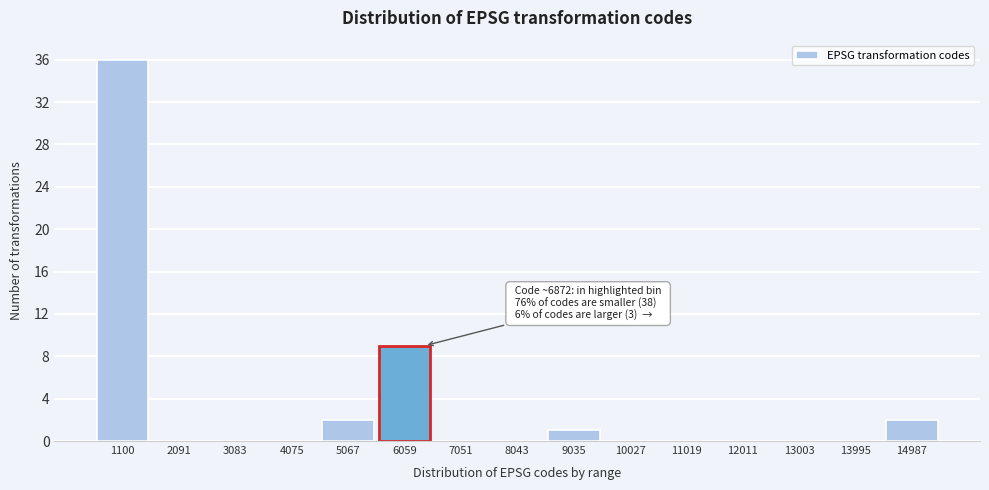

Reading left to right, what are all the values shown in this chart?

1100=36	2091=0	3083=0	4075=0	5067=2	6059=9	7051=0	8043=0	9035=1	10027=0	11019=0	12011=0	13003=0	13995=0	14987=2